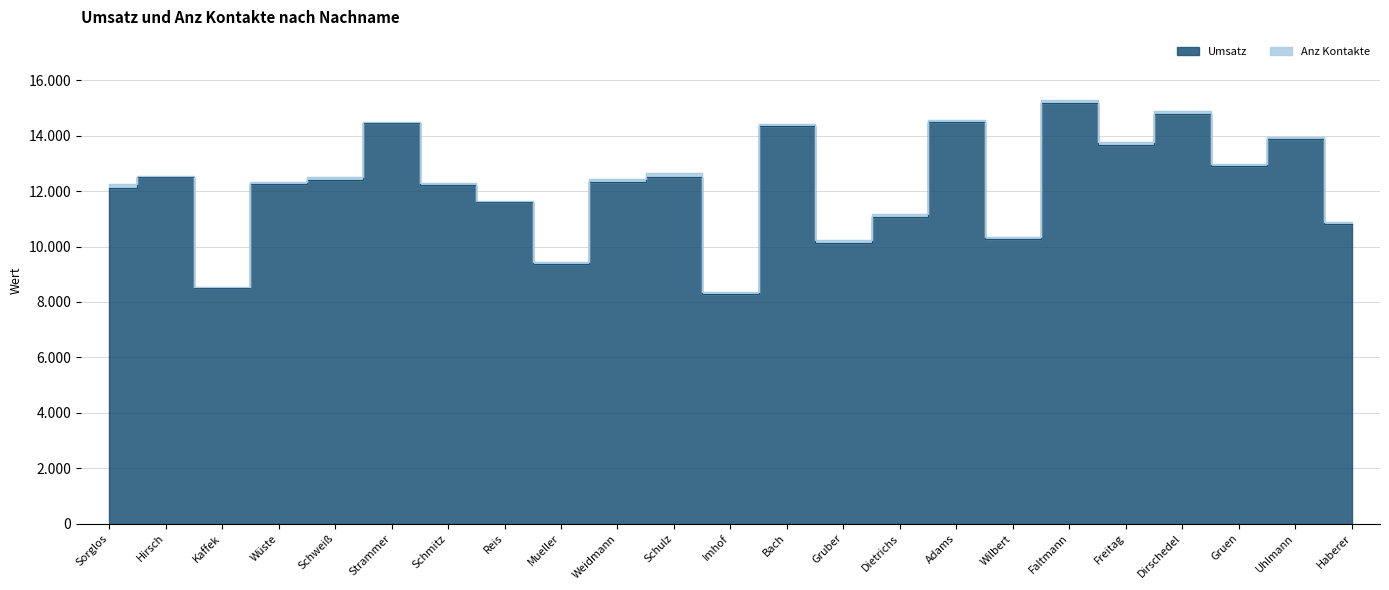

How many interior local peaks (higher than both neighbors) does the data have?

8